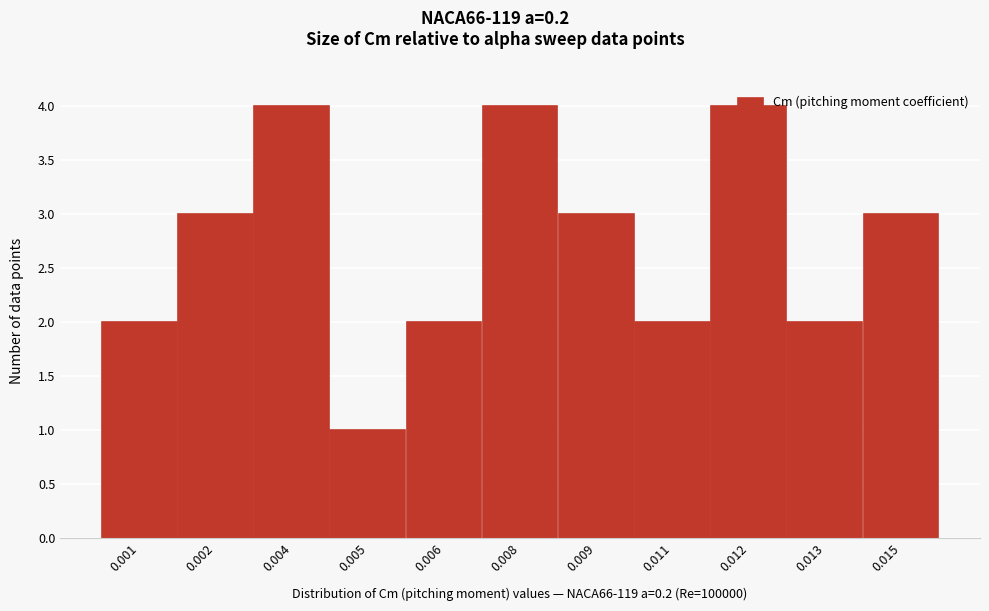

What is the value of the 9th bar from the left?

4